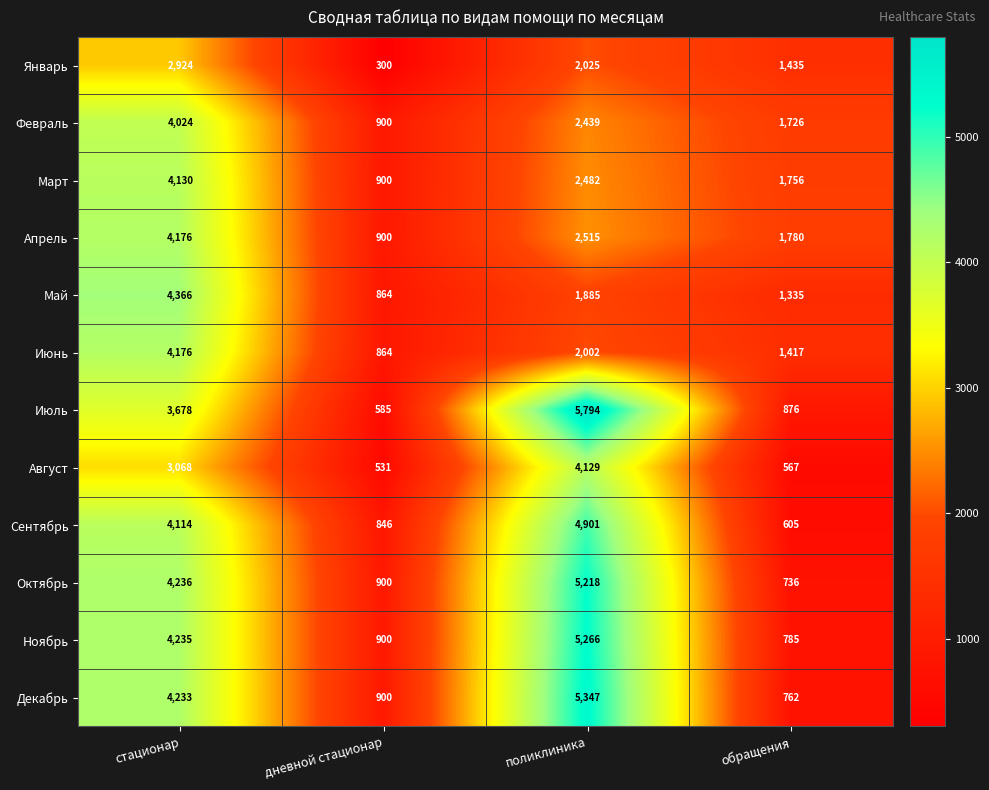

Is the value of Ноябрь at стационар greater than the value of Май at дневной стационар?

Yes